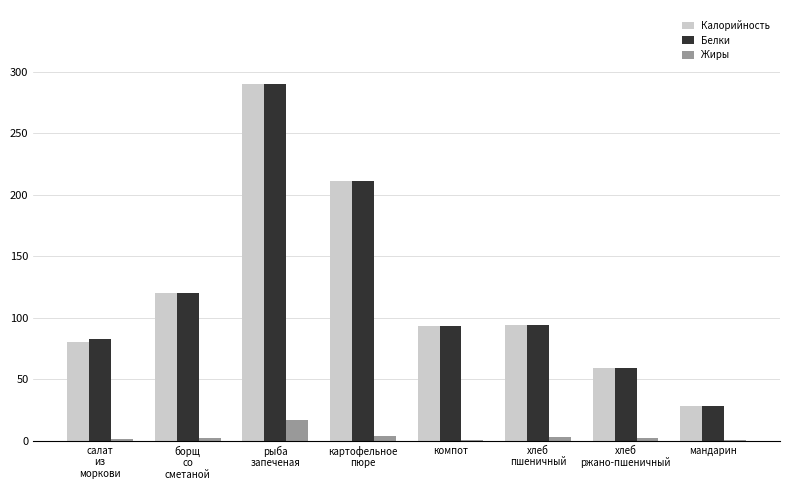

What is the difference between the Жиры values at компот and хлеб
ржано-пшеничный?

1.4